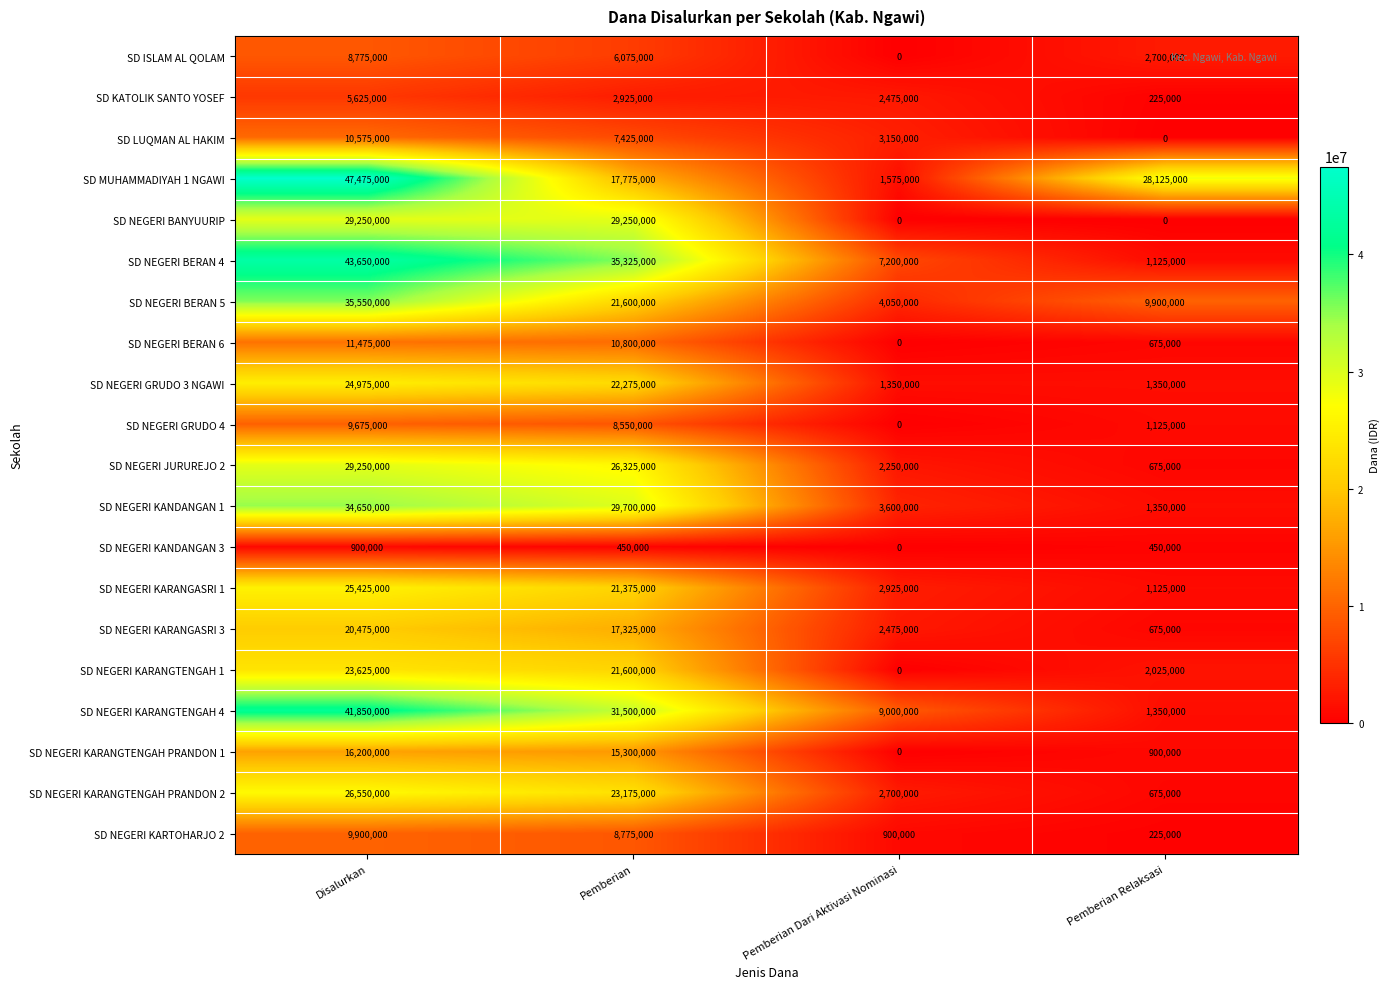

At how many categories does at least one series exceed 44793885?

1